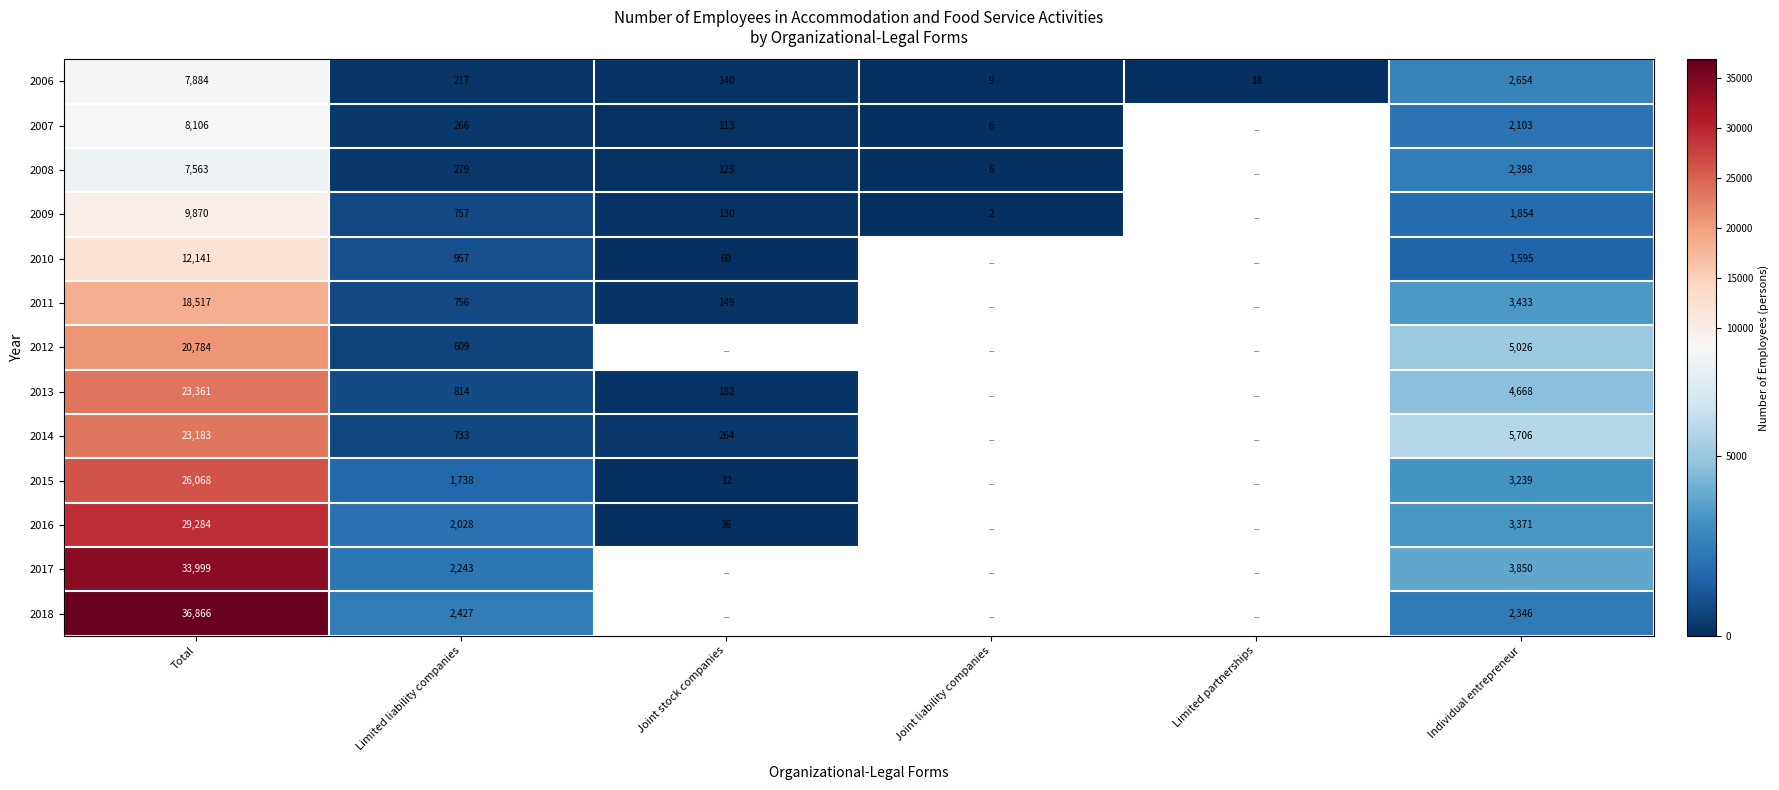

What is the spread (max minus min) of values at Joint liability companies?

7.0